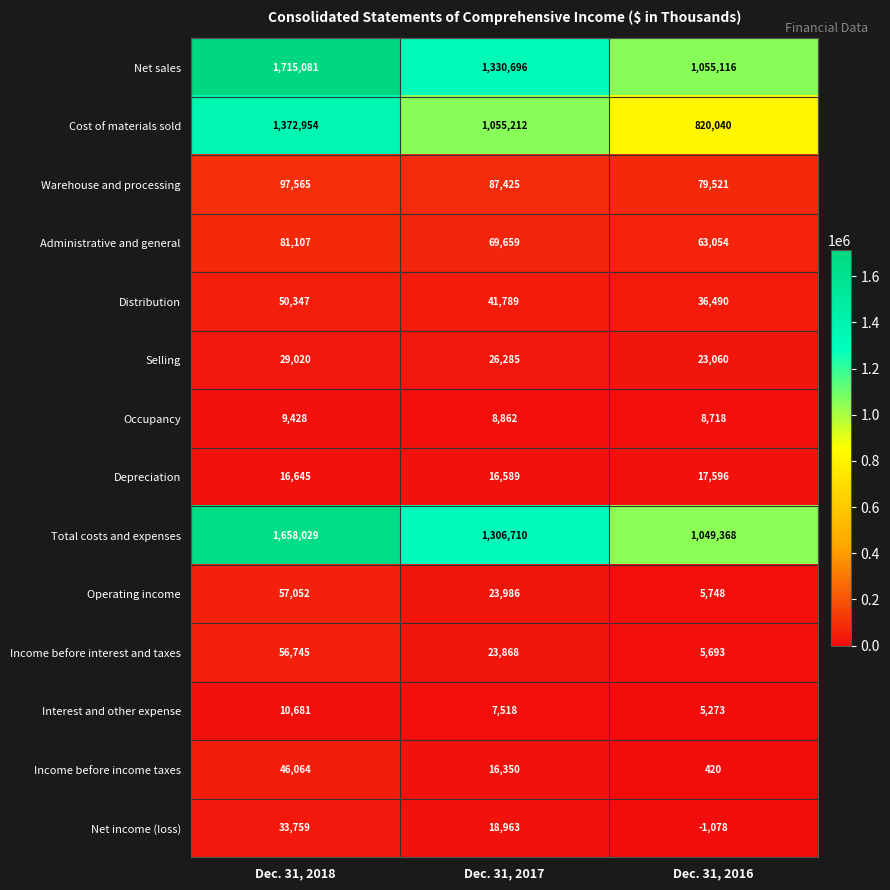

List the labels in order of Income before interest and taxes value, largest first.

Dec. 31, 2018, Dec. 31, 2017, Dec. 31, 2016